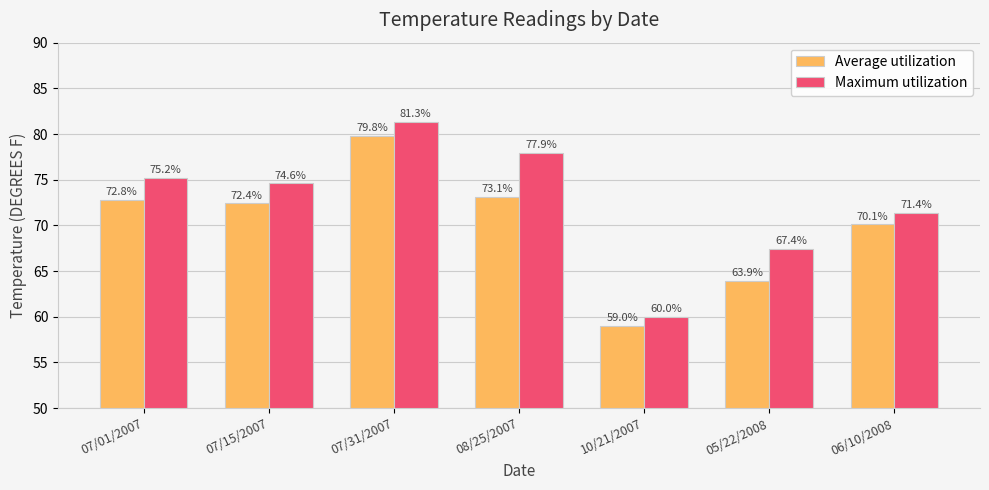

What are all the series names shown in the legend?

Average utilization, Maximum utilization